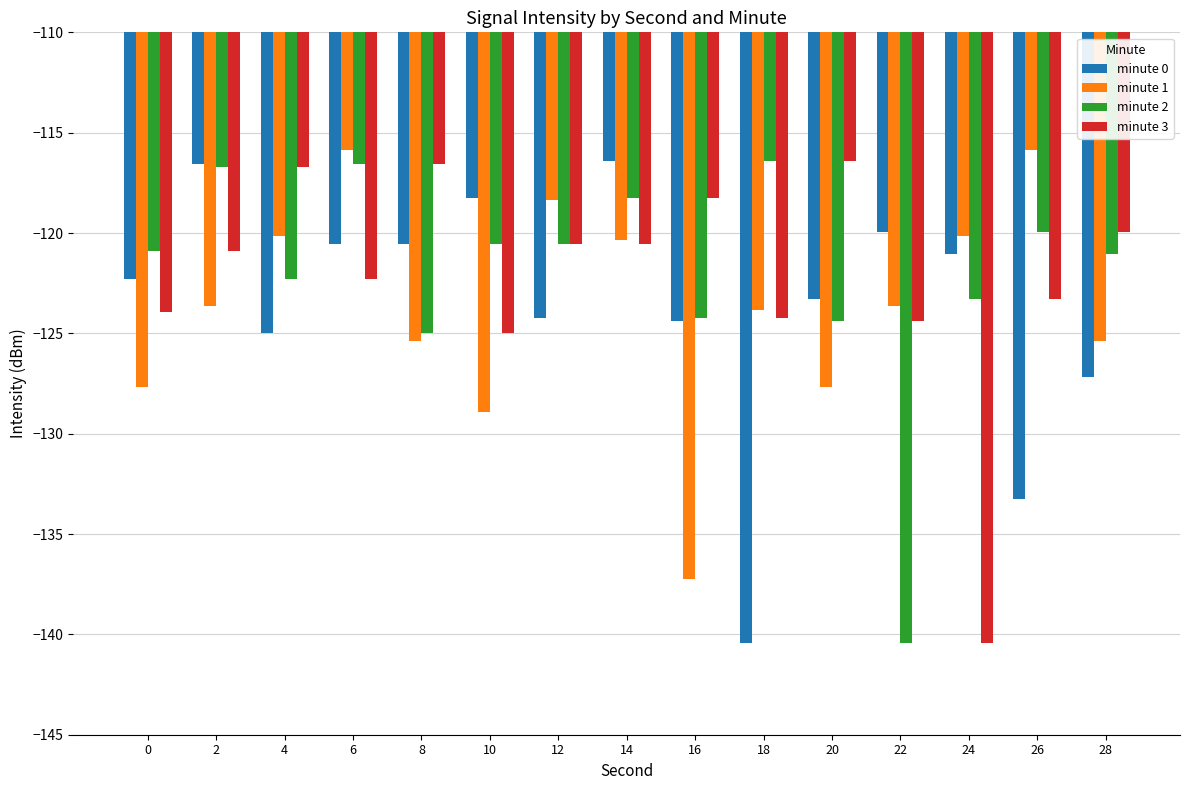

What is the total value across all series at 24?

-504.9